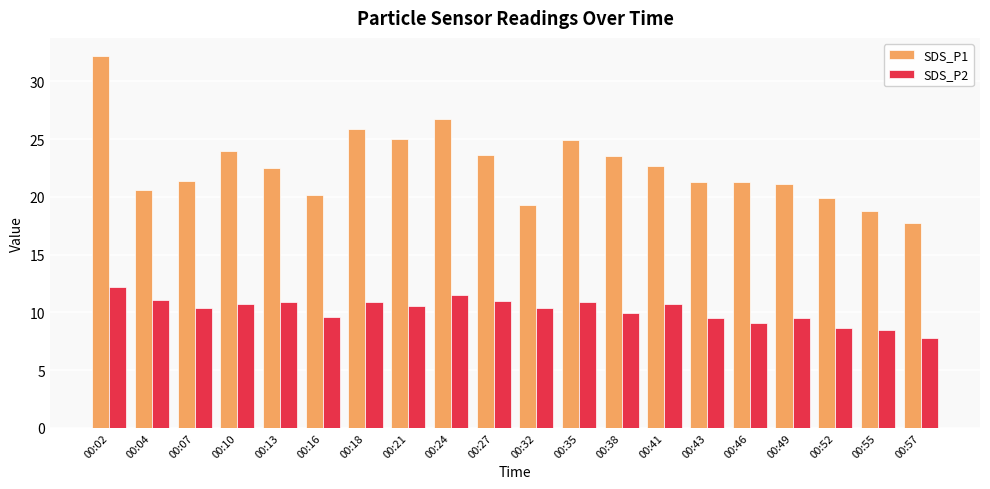

What is the difference between the maximum and second lowest values in the SDS_P2 series?

3.7